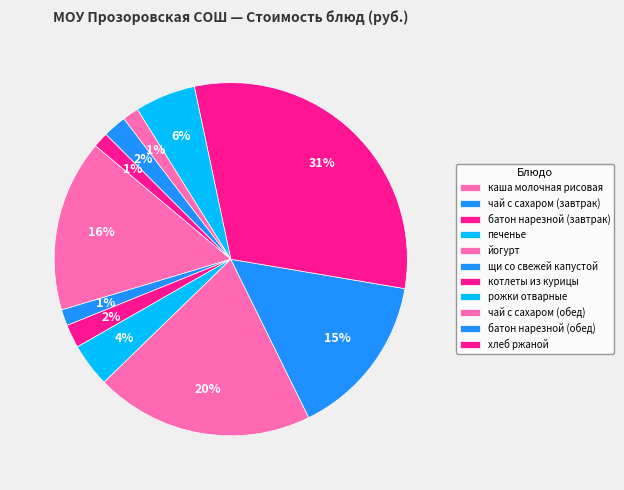

Count the number of slices in the pie.

11